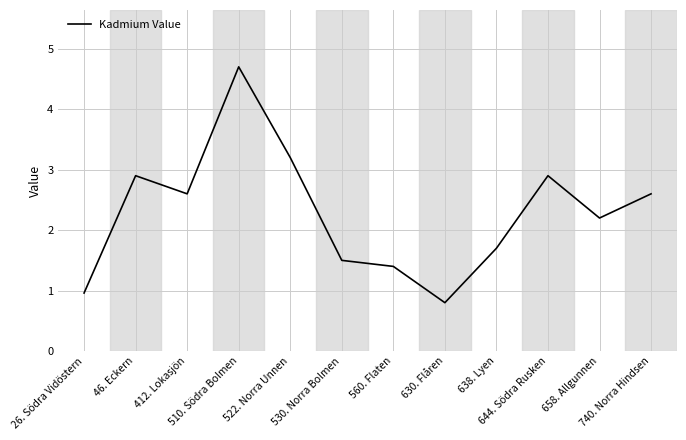

What is the minimum value shown in the chart?

0.8